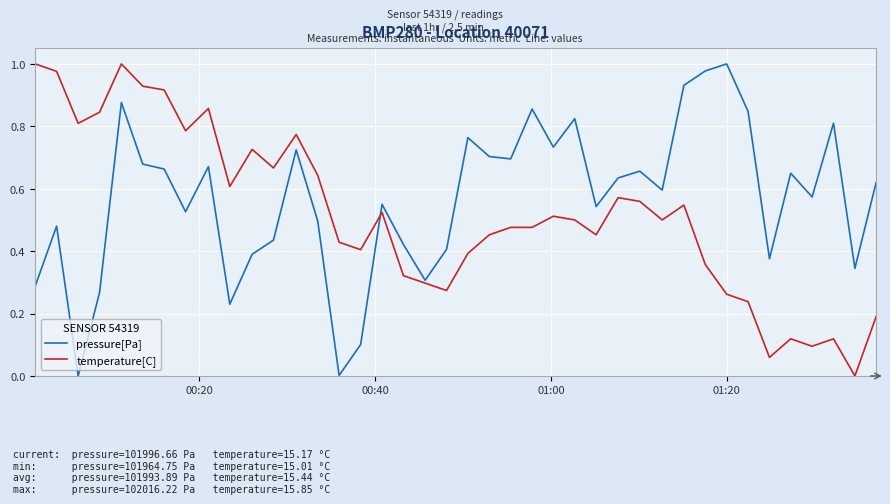

List the series in order of their overall mean, lowest first.

temperature[C], pressure[Pa]